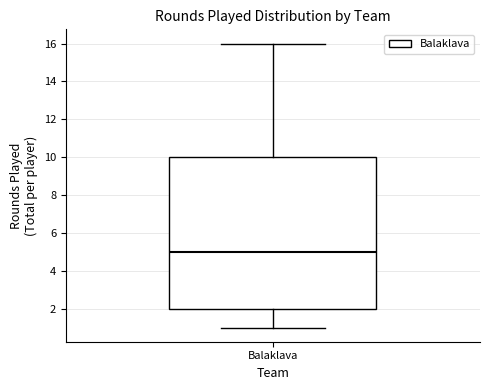

Transcribe this box plot: give where the median line is, the range the box spans, and where the two whiskers end, as read against the y-axis. The values are not printed on the chart, so give them approximately, as read against the axis.

median 5, box 2 to 10, whiskers 1 to 16